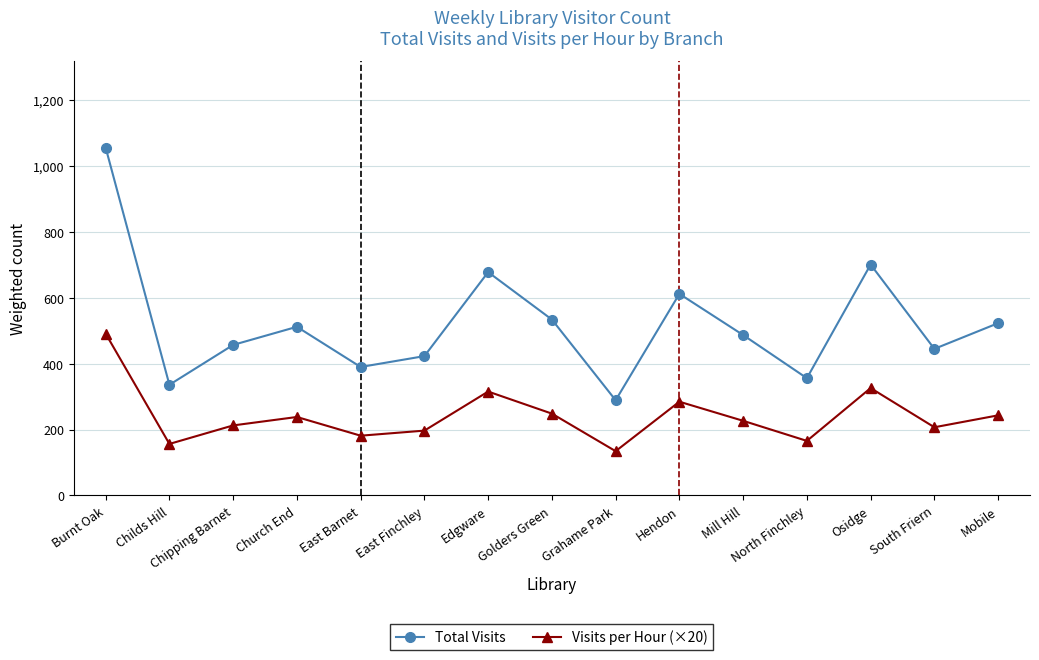

Which series has the widest spread of values?

Total Visits